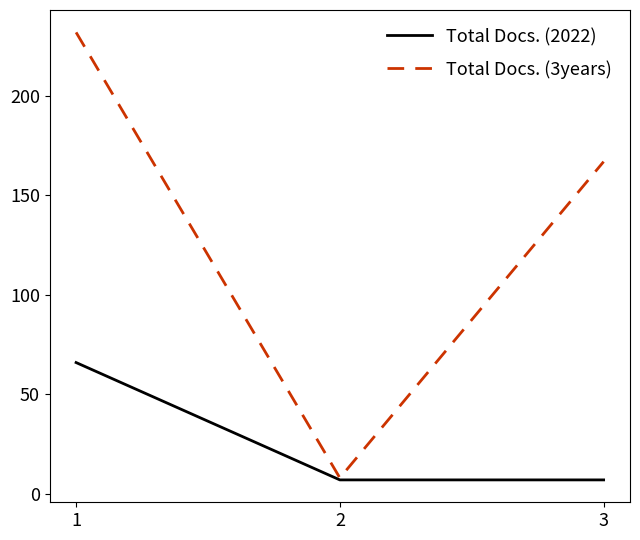

What is the difference between the maximum and minimum values in the Total Docs. (2022) series?

59